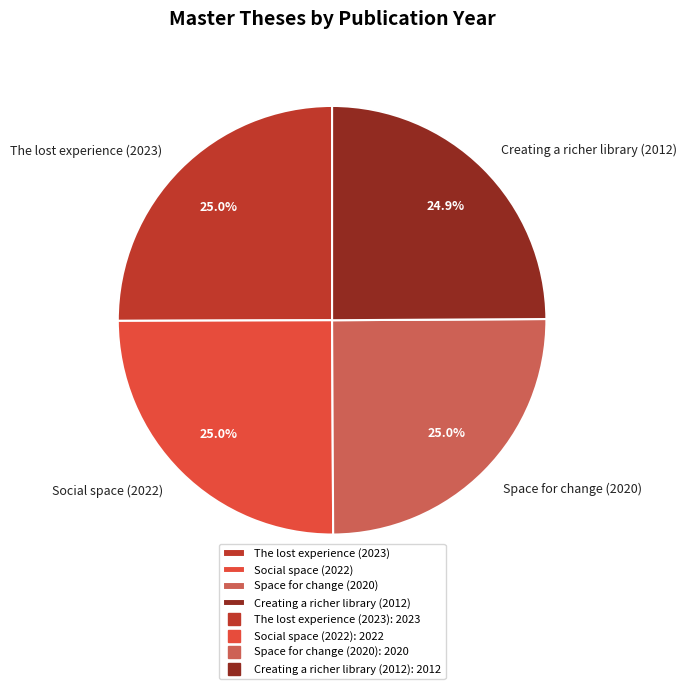

Count the number of slices in the pie.

4